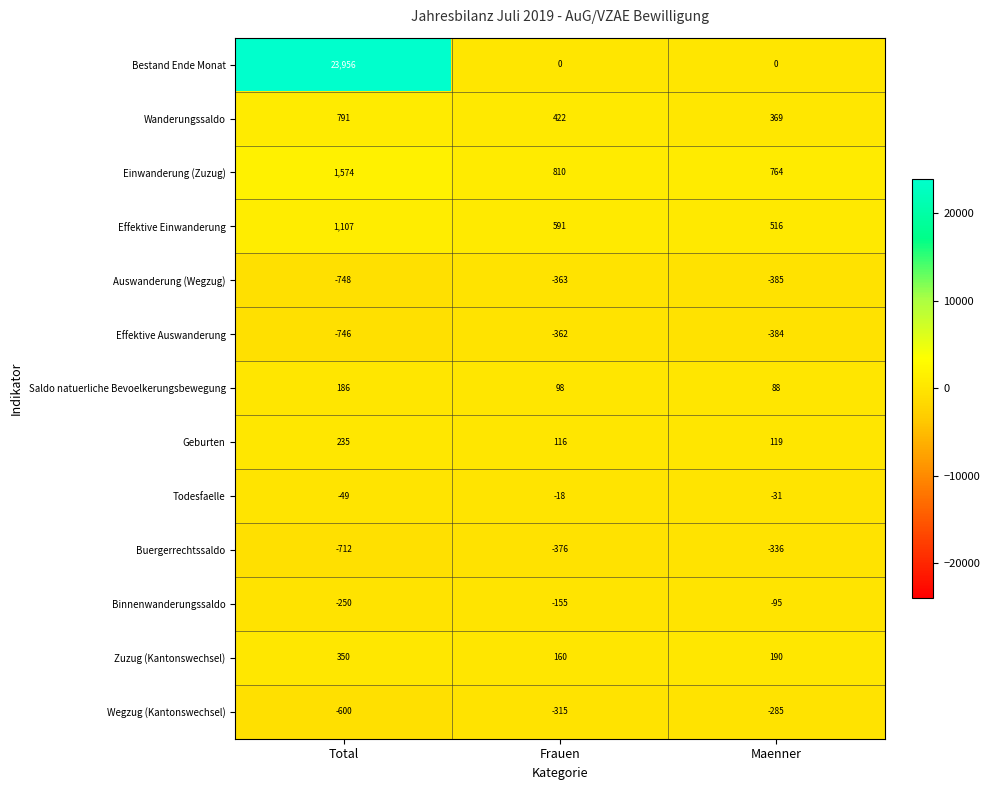

The Effektive Einwanderung series shows 591 at Frauen. True or false?

True